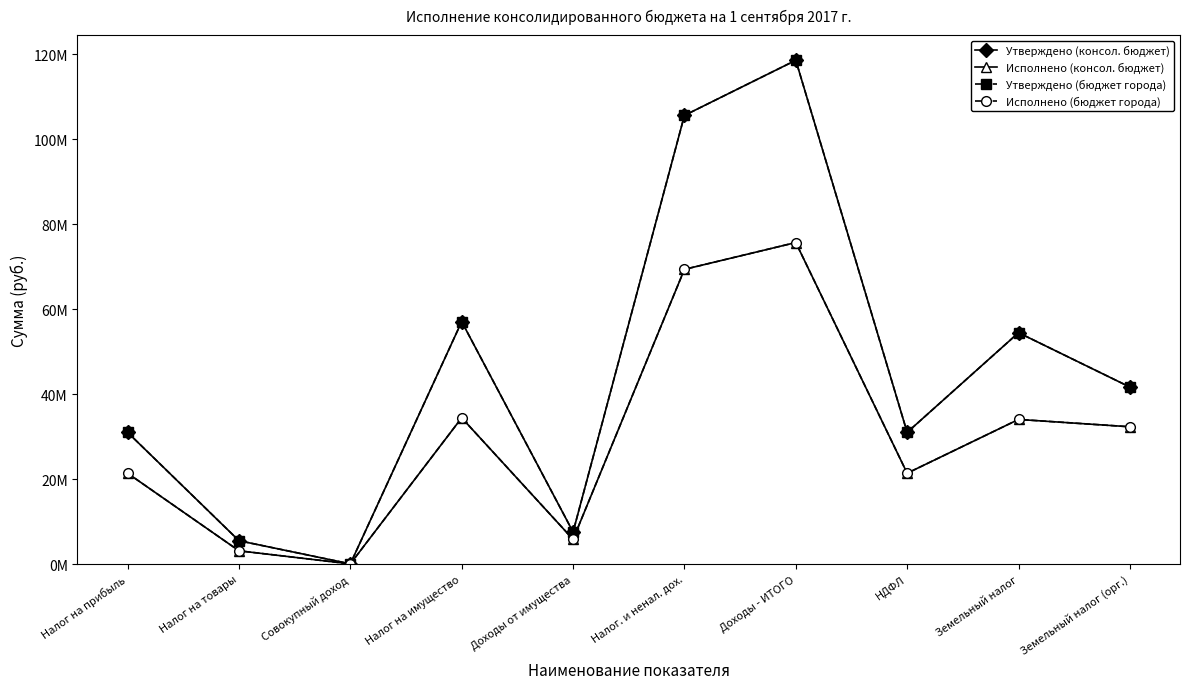

Is this an area chart (filled region under the line)?

No